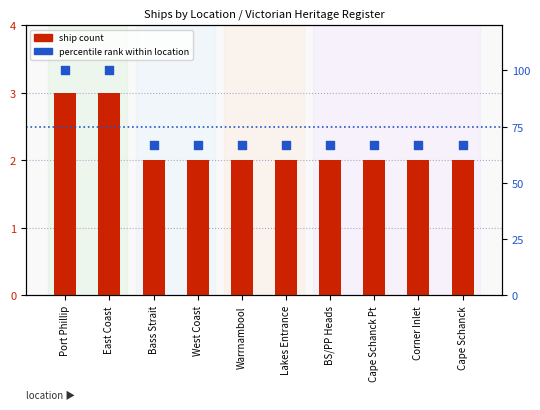

Which series has the widest spread of Y values?

percentile rank